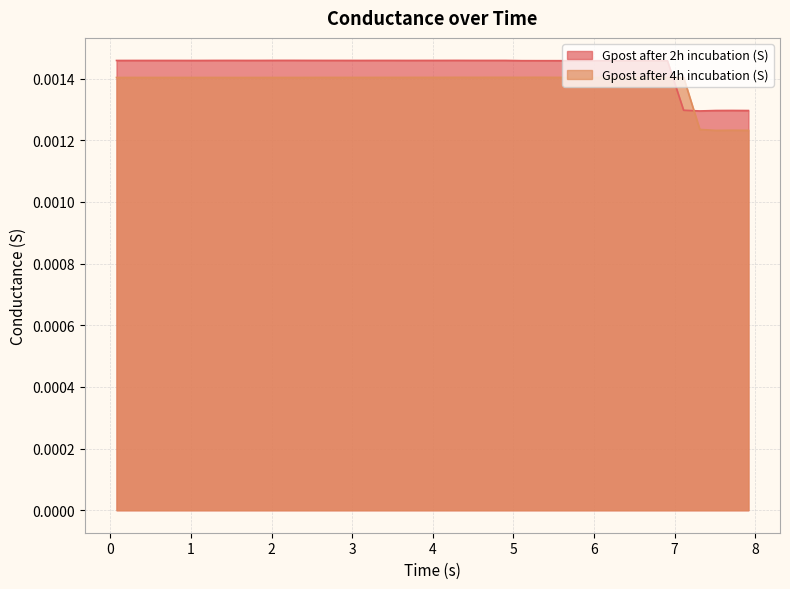

True or false: Gpost after 4h incubation (S) and Gpost after 2h incubation (S) cross at least once.

True